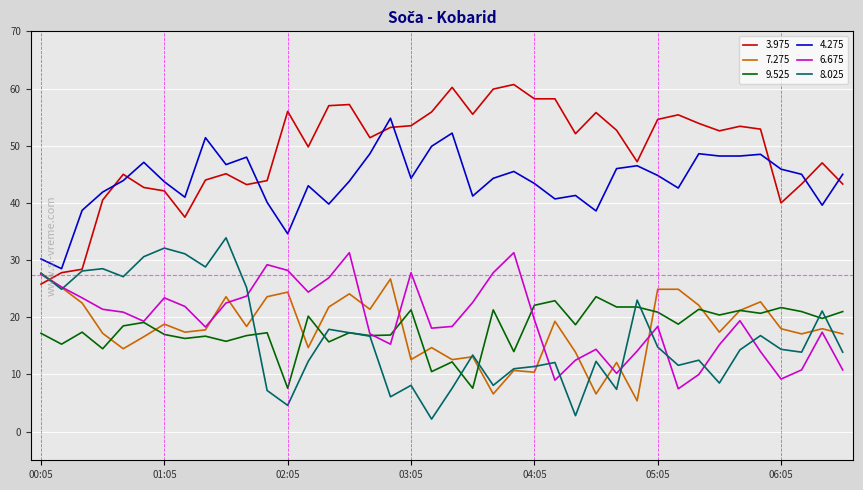

True or false: 9.525 and 4.275 intersect in this chart.

False